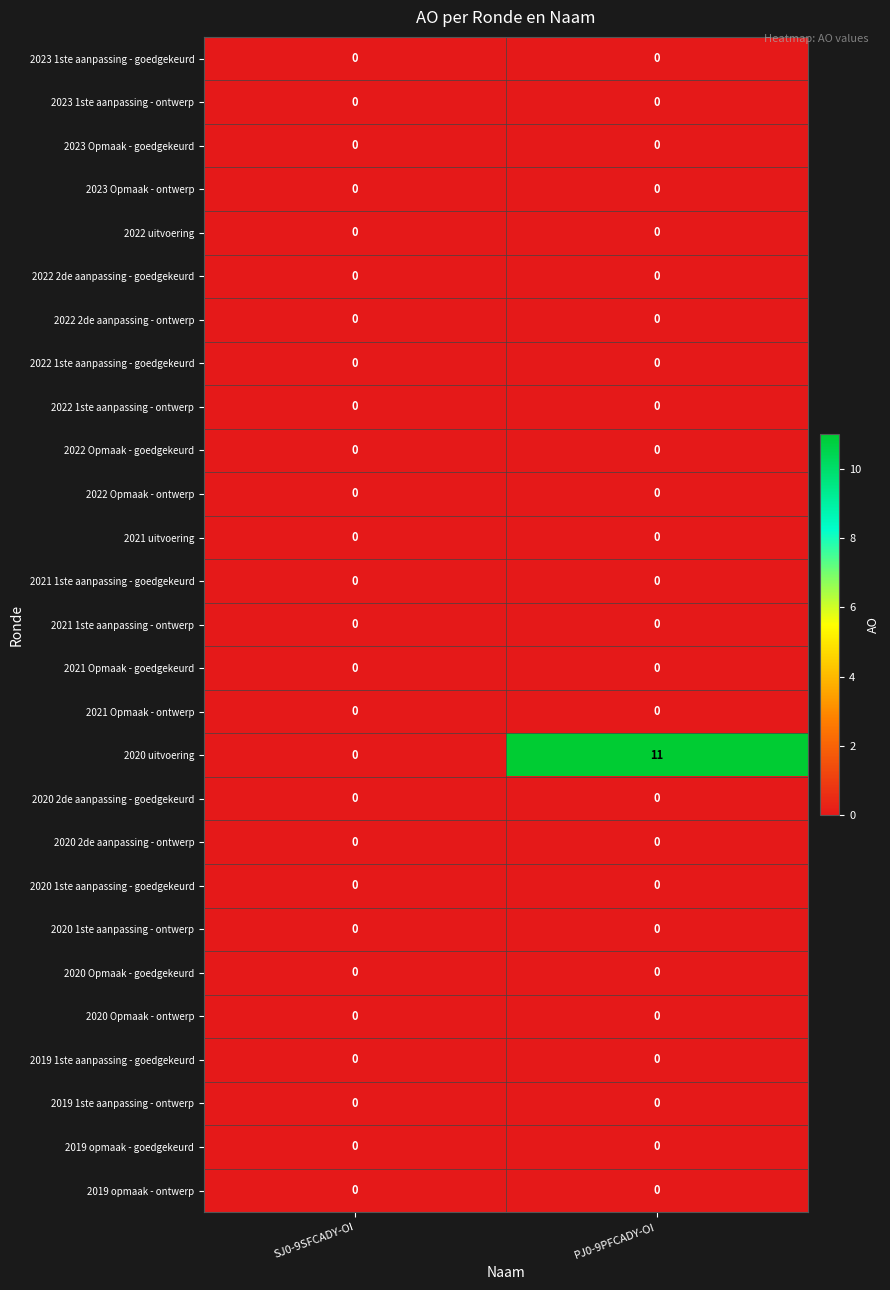

How many distinct data groups are displayed?

27